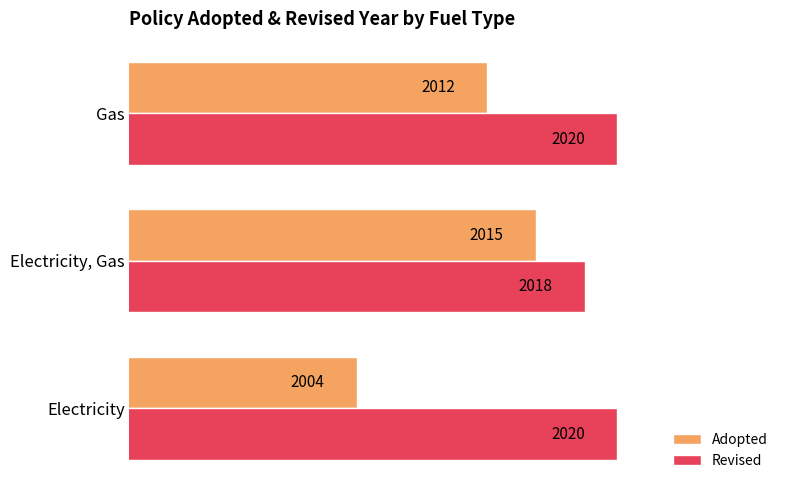

Which series changed the most between Electricity and Gas?

Adopted